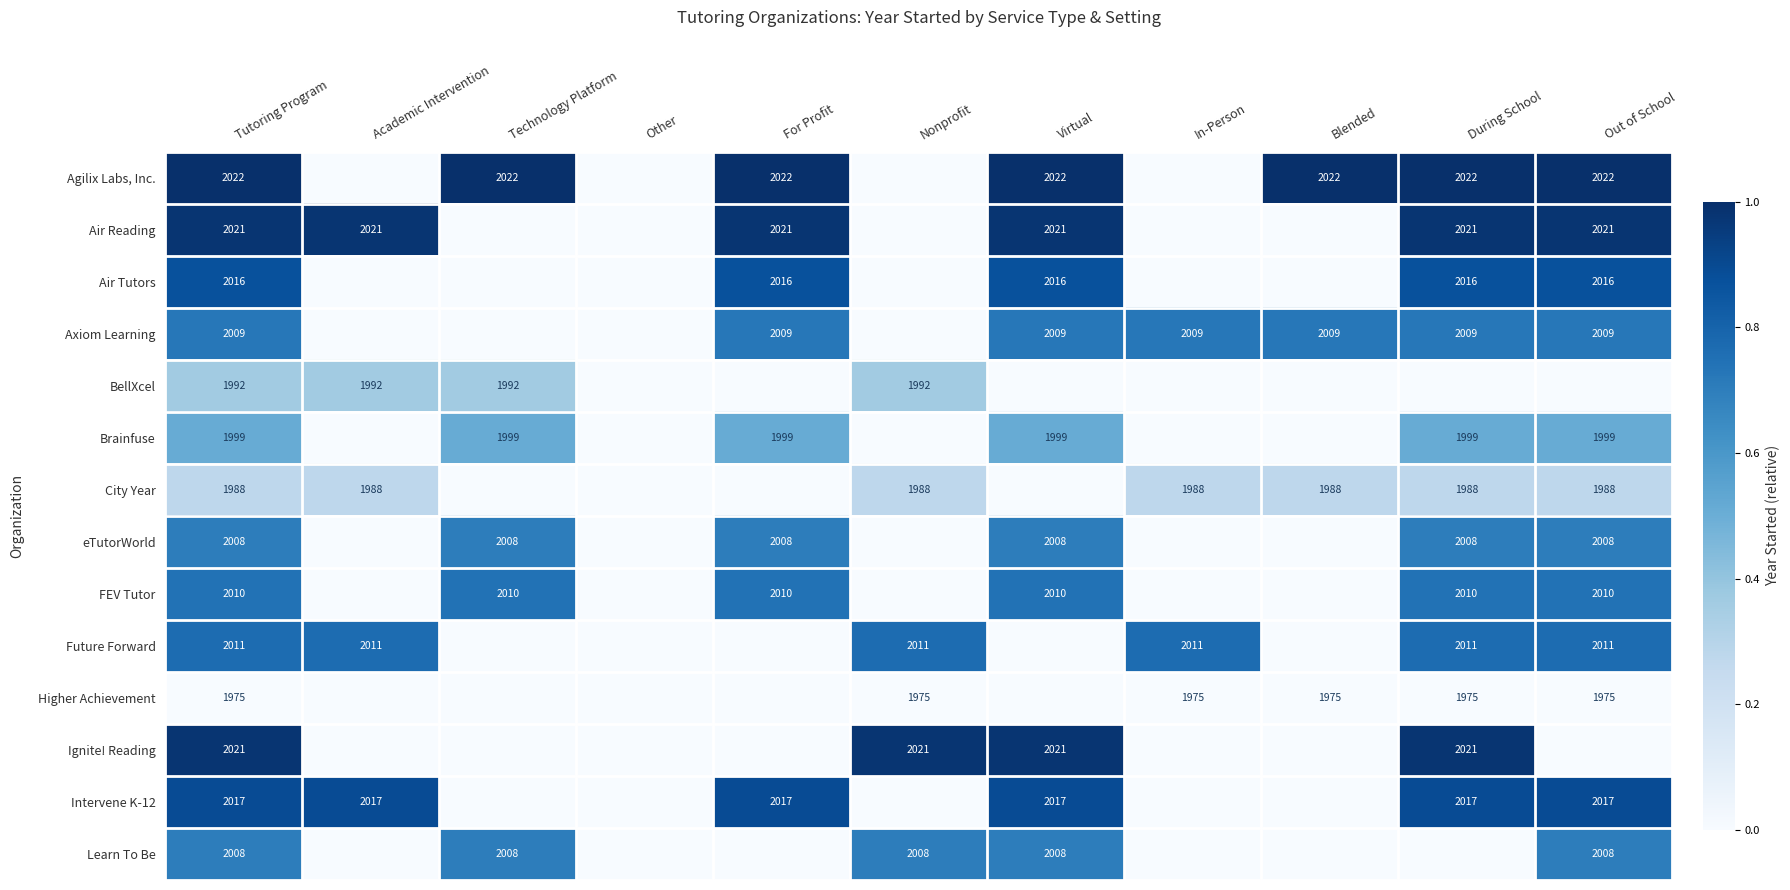

Is the value of Air Reading at Virtual greater than the value of Brainfuse at For Profit?

Yes